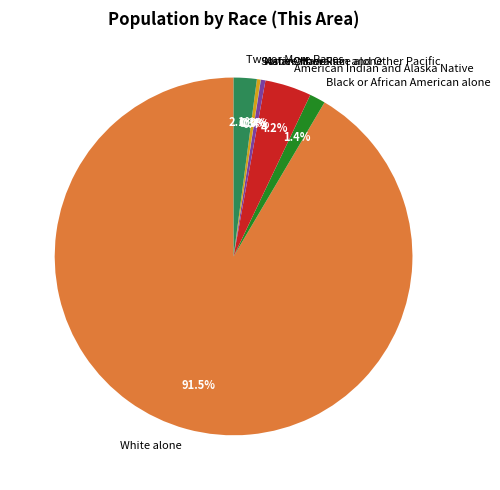

Which category accounts for the majority?

White alone